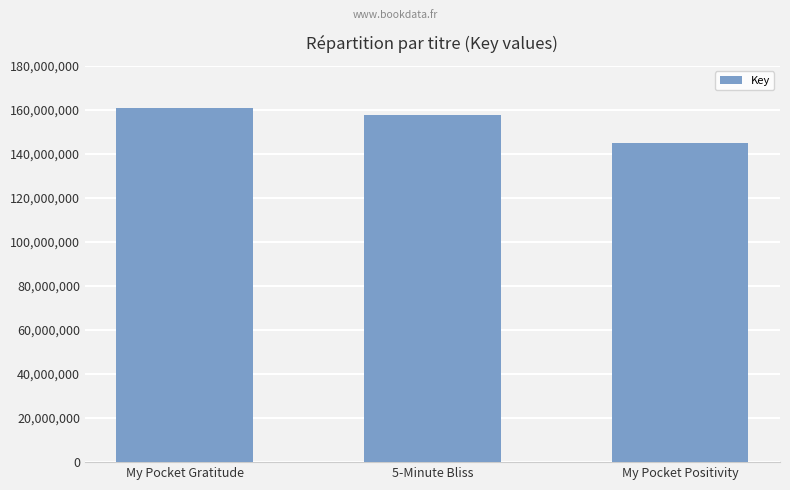

Reading left to right, what are all the values shown in this chart?

160866353	157655538	145102205